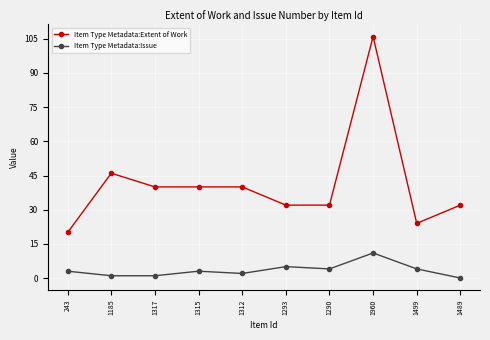

What is the total value across all series at 243?

23